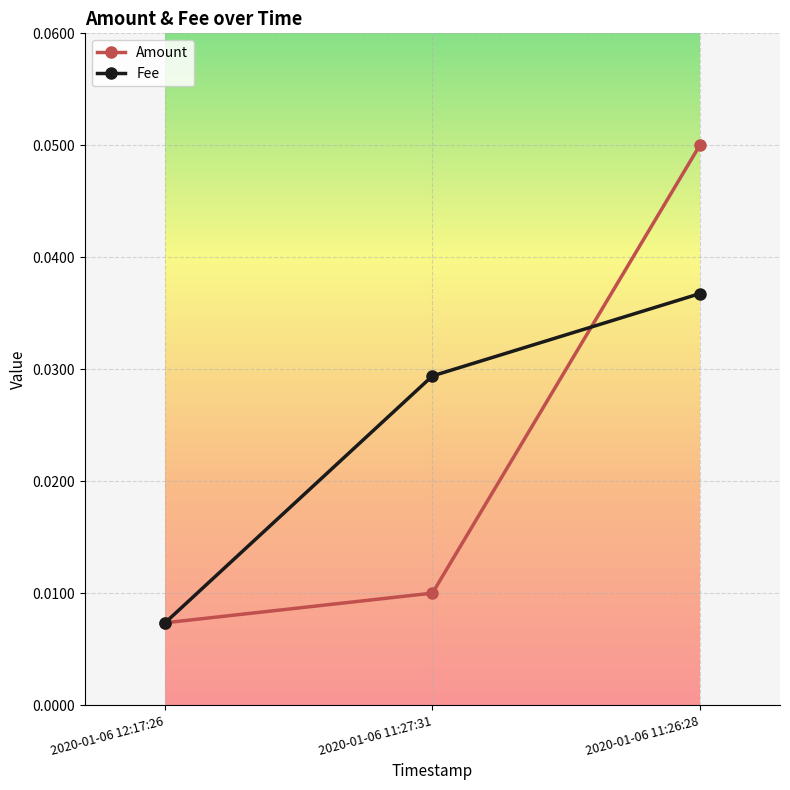

Does the chart display data point markers on the line(s)?

Yes